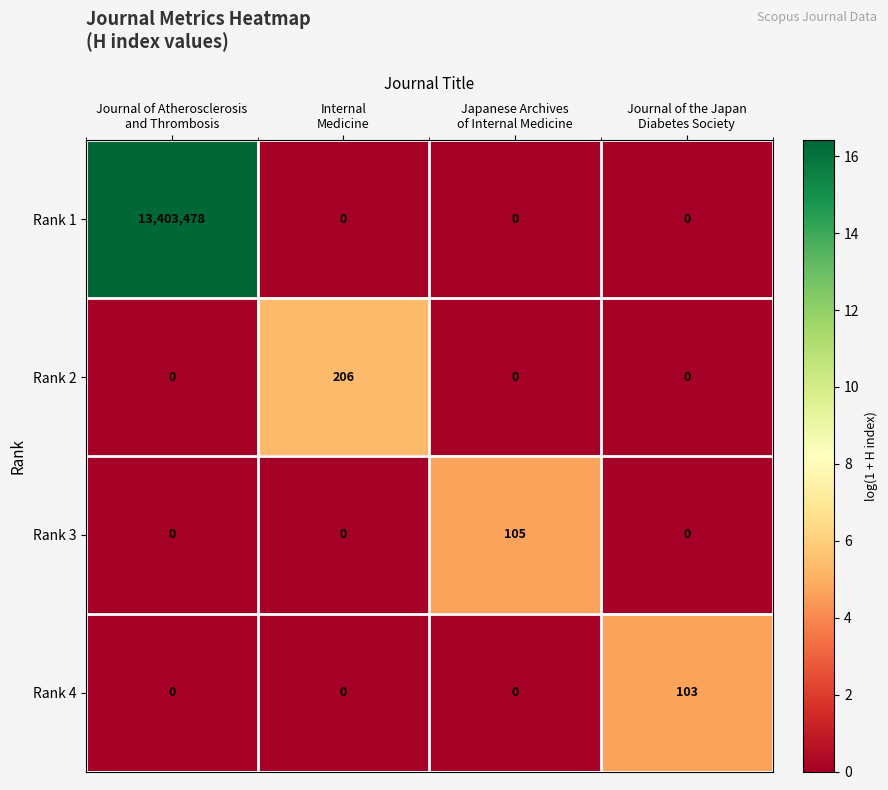

How many series are shown in this chart?

4